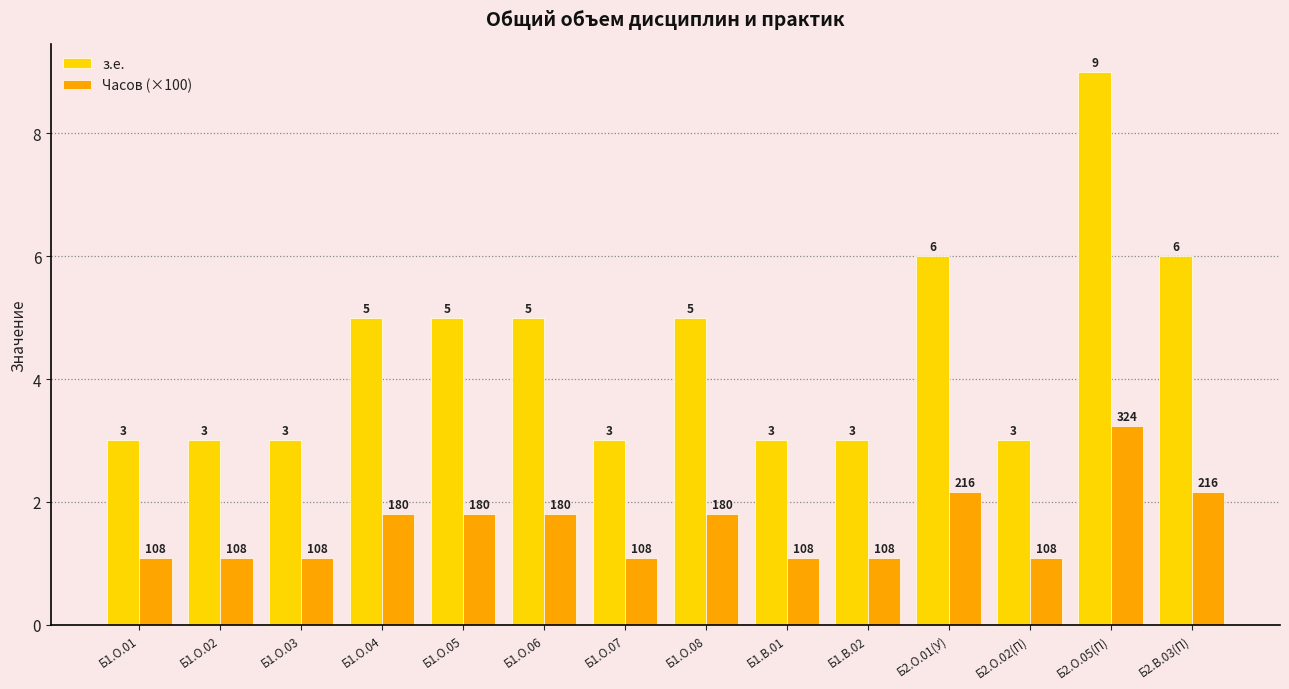

Which category has the highest value across all series?

Б2.О.05(П)